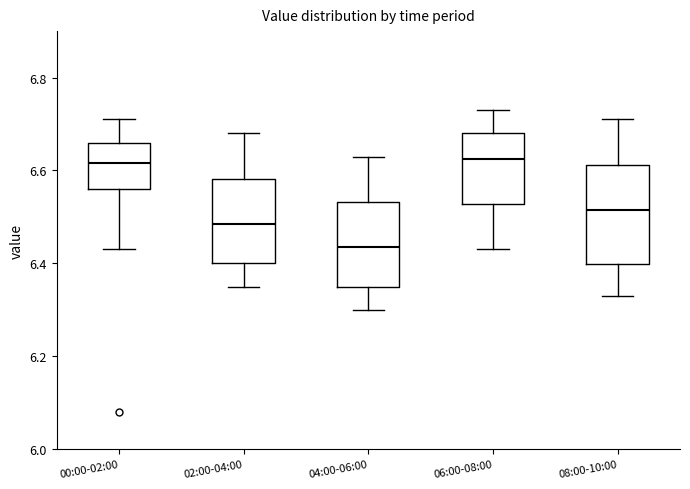

Reading left to right, transcribe this box plot: for each box, give where its median line is, the range the box spans, and where its two whiskers end, as read against the y-axis. The values are not printed on the chart, so give them approximately, as read against the axis.

00:00-02:00: median 6.62, box 6.56 to 6.66, whiskers 6.44 to 6.72
02:00-04:00: median 6.48, box 6.40 to 6.58, whiskers 6.36 to 6.68
04:00-06:00: median 6.44, box 6.36 to 6.54, whiskers 6.30 to 6.64
06:00-08:00: median 6.62, box 6.52 to 6.68, whiskers 6.44 to 6.74
08:00-10:00: median 6.52, box 6.40 to 6.62, whiskers 6.34 to 6.72